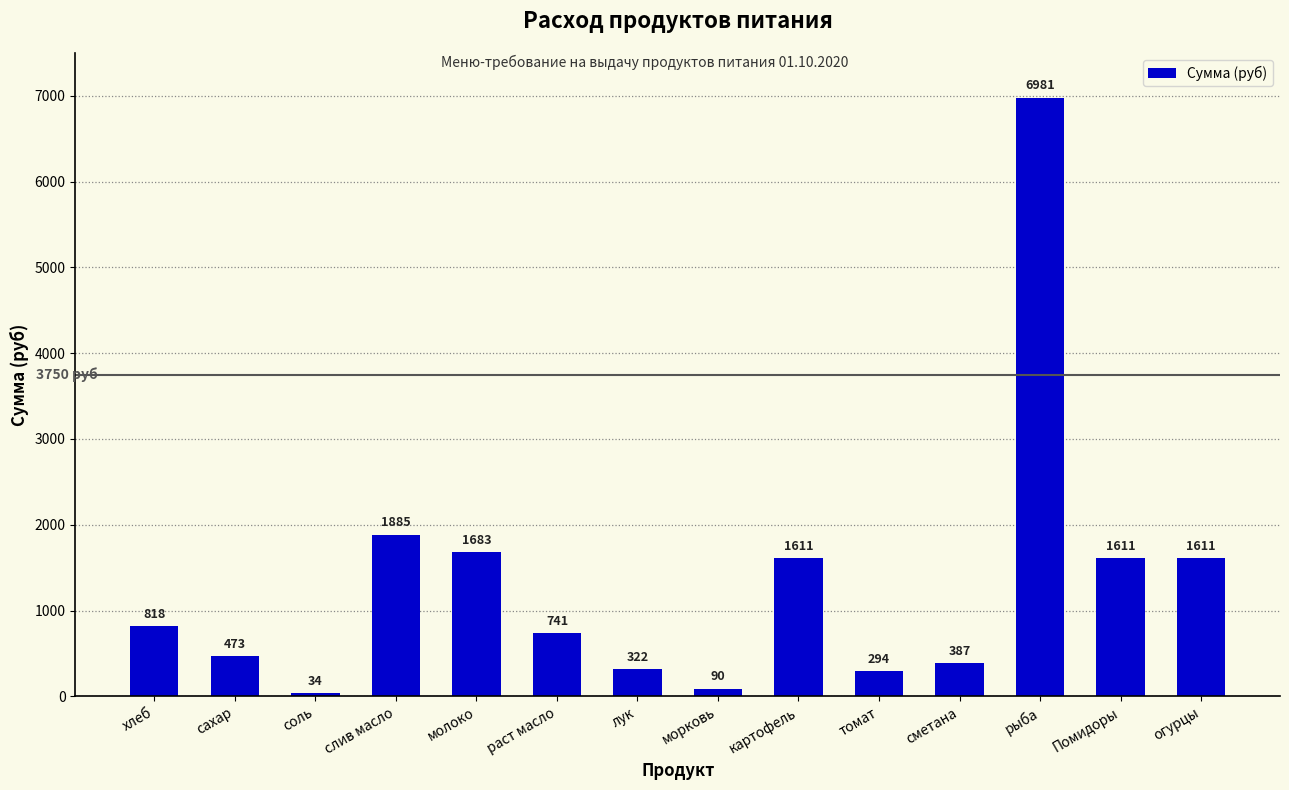

What is the average value?

1324.3